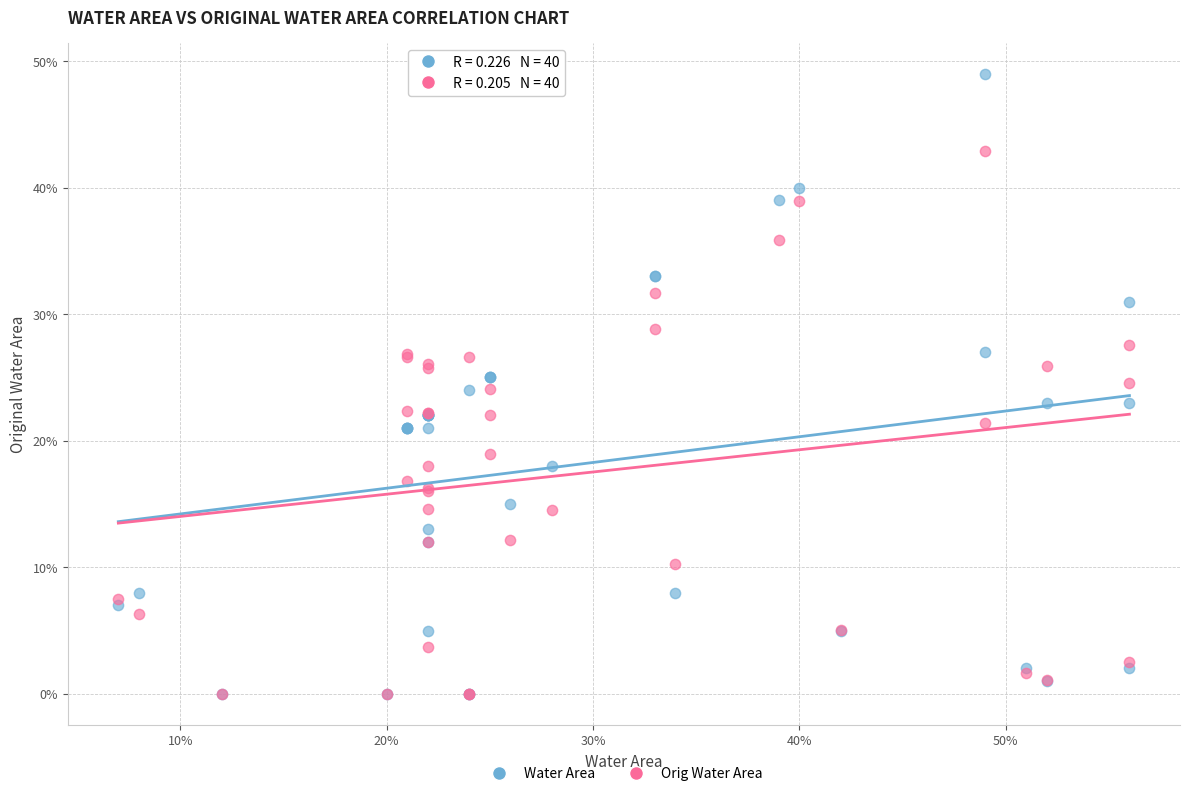

What are all the series names shown in the legend?

Water Area, Orig Water Area